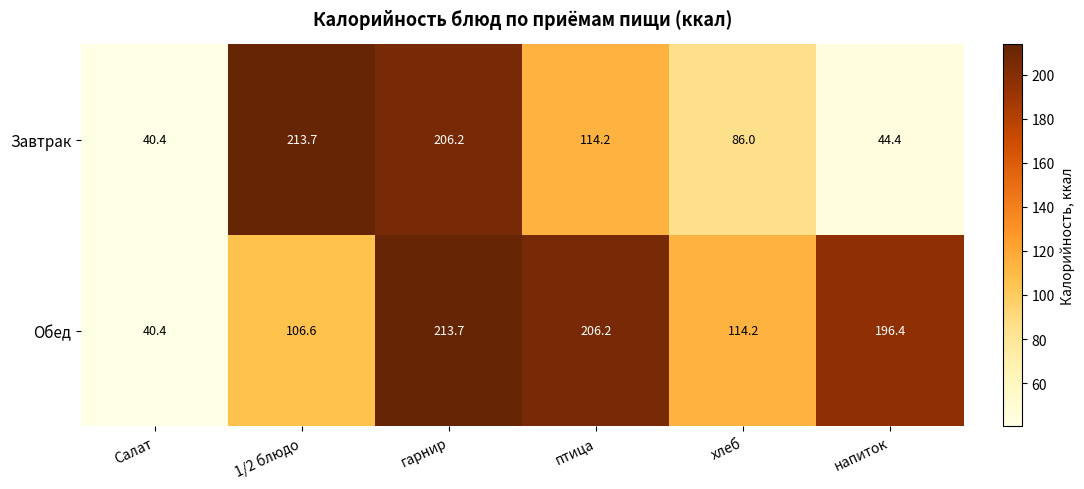

The Завтрак series shows 51.8 at хлеб. True or false?

False